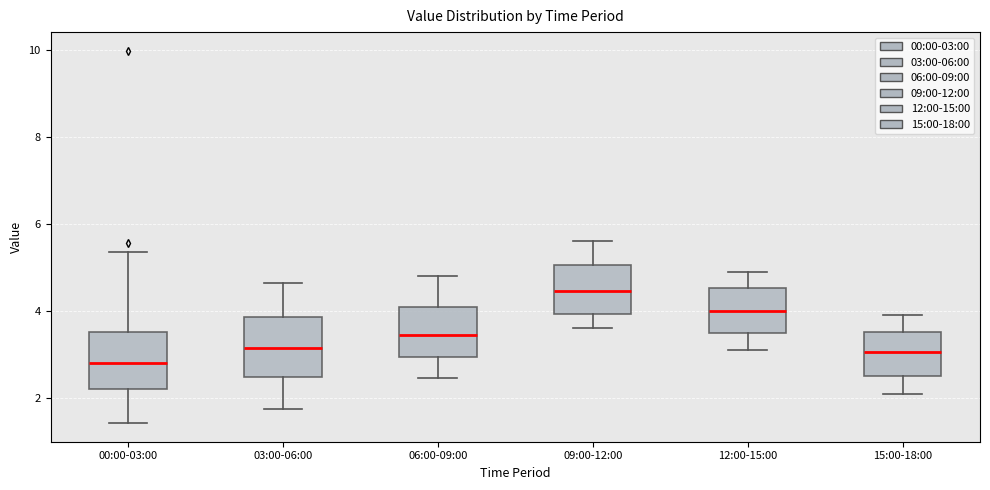

Reading left to right, read every box against the y-axis: the position of its median line, the range the box covers, and the ends of its whiskers. The values are not printed on the chart, so give them approximately, as read against the axis.

00:00-03:00: median 2.8, box 2.2 to 3.6, whiskers 1.4 to 5.4
03:00-06:00: median 3.2, box 2.4 to 3.8, whiskers 1.8 to 4.6
06:00-09:00: median 3.4, box 3.0 to 4.2, whiskers 2.4 to 4.8
09:00-12:00: median 4.4, box 4.0 to 5.0, whiskers 3.6 to 5.6
12:00-15:00: median 4.0, box 3.6 to 4.6, whiskers 3.2 to 5.0
15:00-18:00: median 3.0, box 2.6 to 3.6, whiskers 2.2 to 4.0